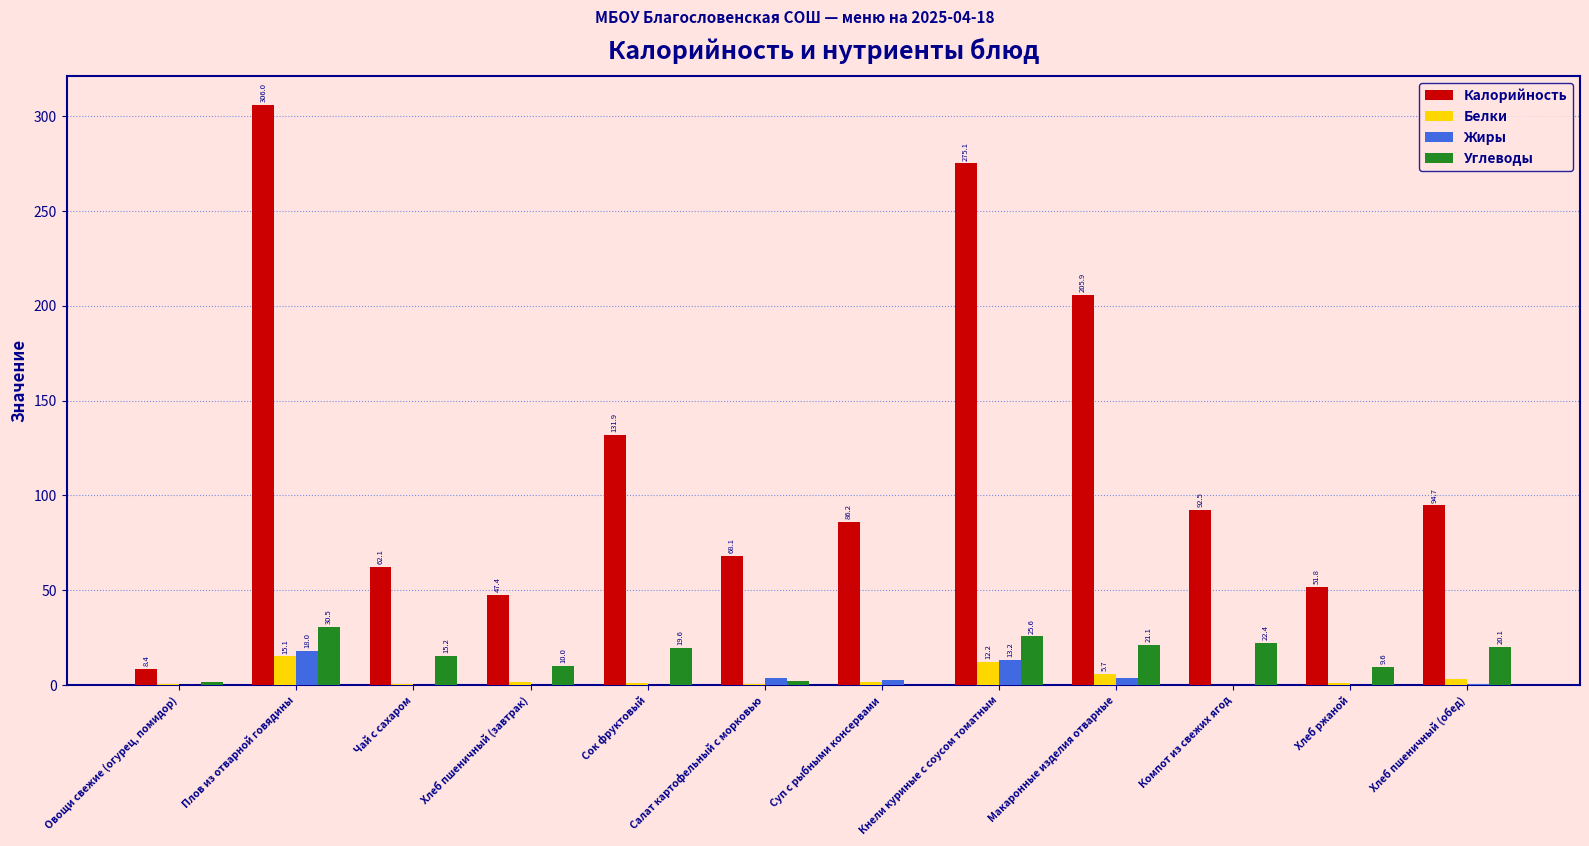

How many distinct data groups are displayed?

4